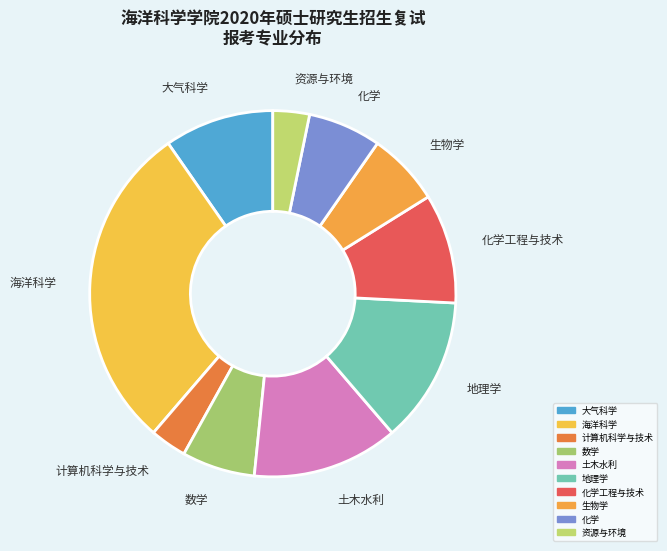

How many segments does this pie chart have?

10